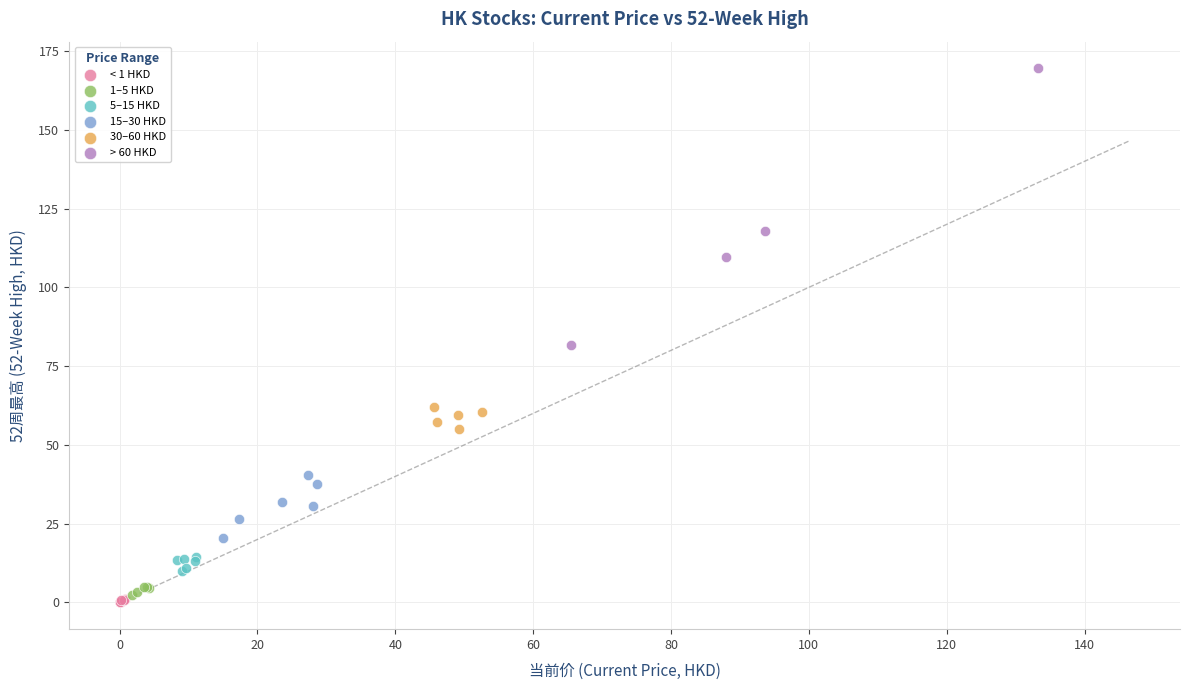

Which series reaches the maximum Y coordinate?

> 60 HKD